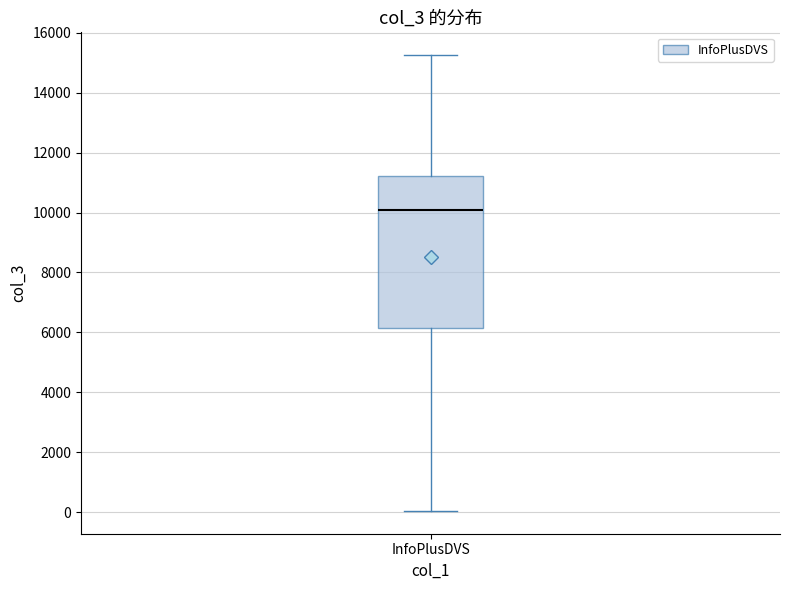

Where does the lower whisker of the box for InfoPlusDVS end on the y-axis? The values are not printed on the chart, so give them approximately, as read against the axis.

0